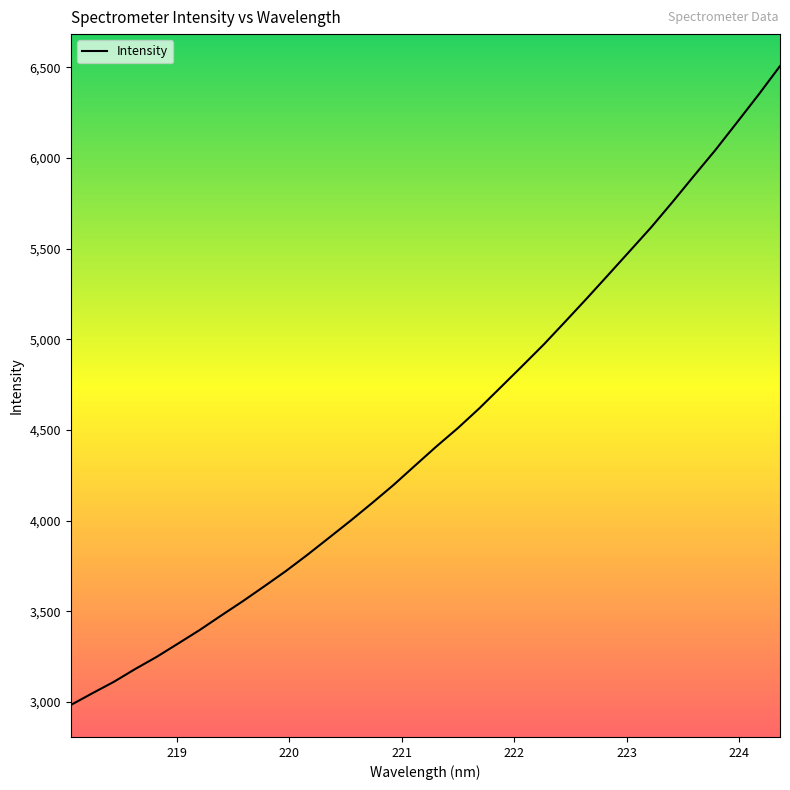

What is the greatest value displayed?

6507.8